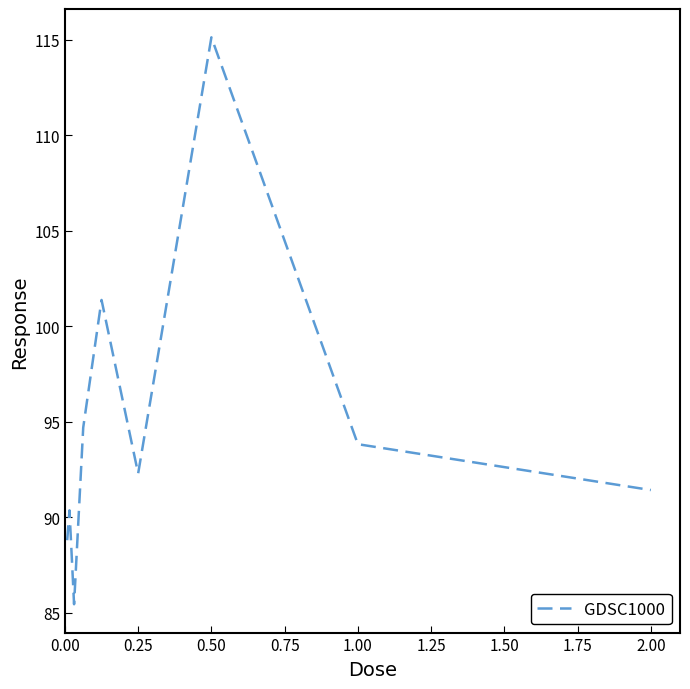

What is the greatest value displayed?

115.1